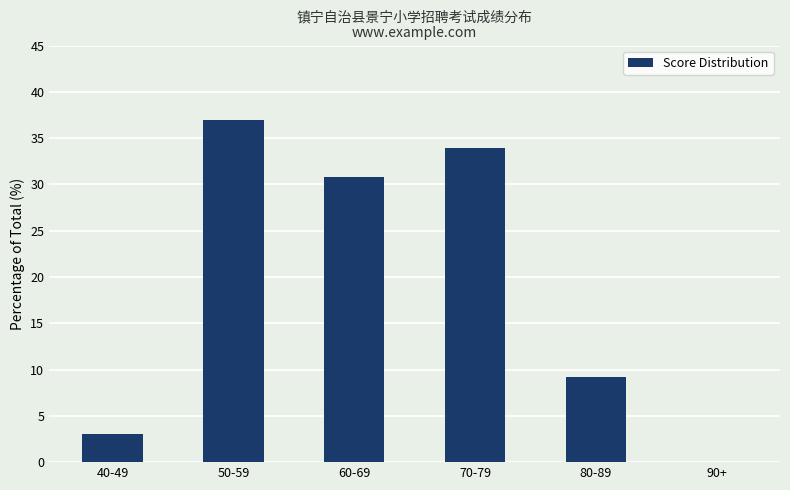

At which label does the data first exceed 30?

50-59